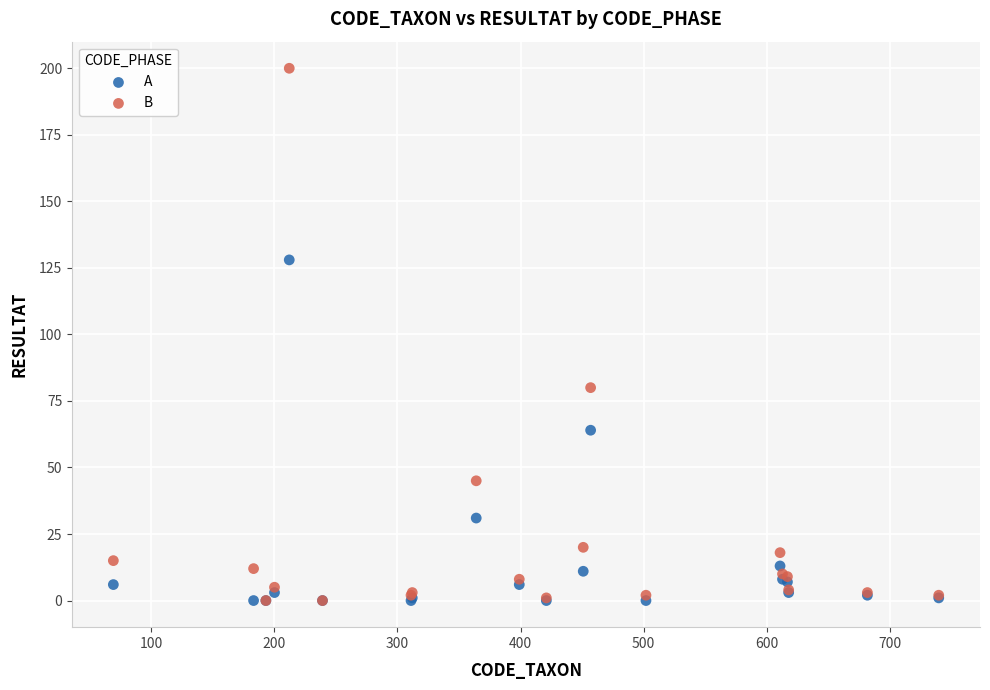

In the B series, what Y value is closest to 100?

80